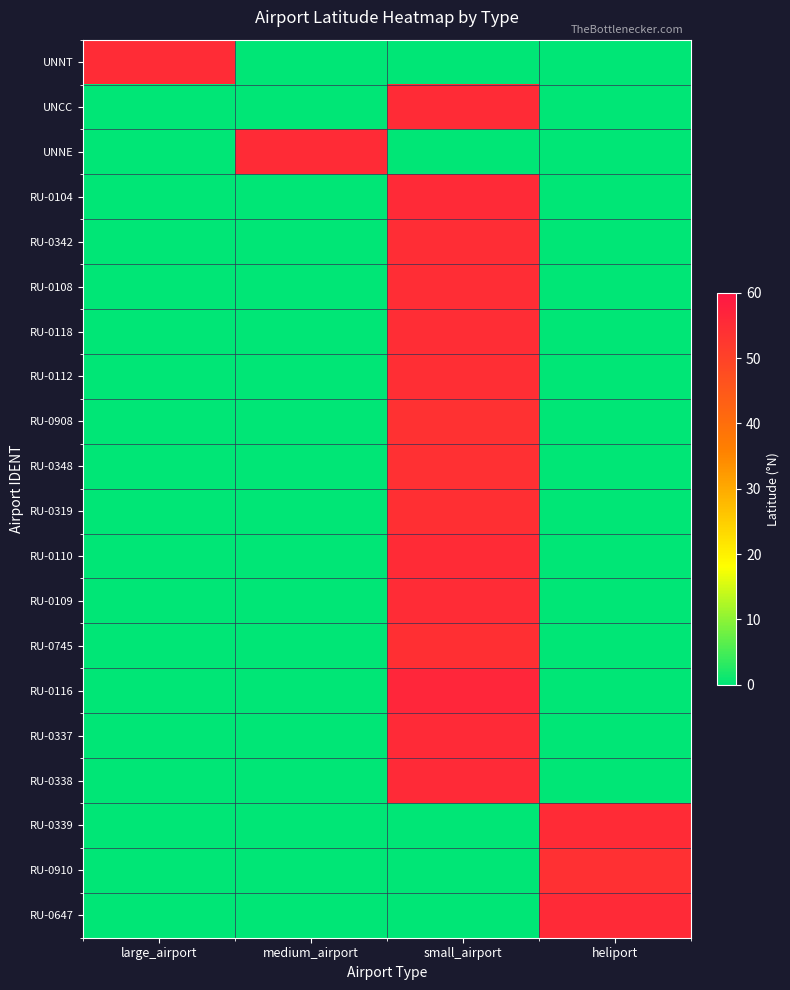

Reading left to right, extract all data points from this chart.

UNNT: large_airport=55.0	medium_airport=0.0	small_airport=0.0	heliport=0.0
UNCC: large_airport=0.0	medium_airport=0.0	small_airport=55.1	heliport=0.0
UNNE: large_airport=0.0	medium_airport=55.1	small_airport=0.0	heliport=0.0
RU-0104: large_airport=0.0	medium_airport=0.0	small_airport=55.4	heliport=0.0
RU-0342: large_airport=0.0	medium_airport=0.0	small_airport=54.7	heliport=0.0
RU-0108: large_airport=0.0	medium_airport=0.0	small_airport=54.7	heliport=0.0
RU-0118: large_airport=0.0	medium_airport=0.0	small_airport=54.7	heliport=0.0
RU-0112: large_airport=0.0	medium_airport=0.0	small_airport=54.4	heliport=0.0
RU-0908: large_airport=0.0	medium_airport=0.0	small_airport=53.7	heliport=0.0
RU-0348: large_airport=0.0	medium_airport=0.0	small_airport=54.0	heliport=0.0
RU-0319: large_airport=0.0	medium_airport=0.0	small_airport=54.4	heliport=0.0
RU-0110: large_airport=0.0	medium_airport=0.0	small_airport=55.2	heliport=0.0
RU-0109: large_airport=0.0	medium_airport=0.0	small_airport=54.9	heliport=0.0
RU-0745: large_airport=0.0	medium_airport=0.0	small_airport=54.2	heliport=0.0
RU-0116: large_airport=0.0	medium_airport=0.0	small_airport=56.3	heliport=0.0
RU-0337: large_airport=0.0	medium_airport=0.0	small_airport=55.3	heliport=0.0
RU-0338: large_airport=0.0	medium_airport=0.0	small_airport=55.5	heliport=0.0
RU-0339: large_airport=0.0	medium_airport=0.0	small_airport=0.0	heliport=55.3
RU-0910: large_airport=0.0	medium_airport=0.0	small_airport=0.0	heliport=53.9
RU-0647: large_airport=0.0	medium_airport=0.0	small_airport=0.0	heliport=55.3